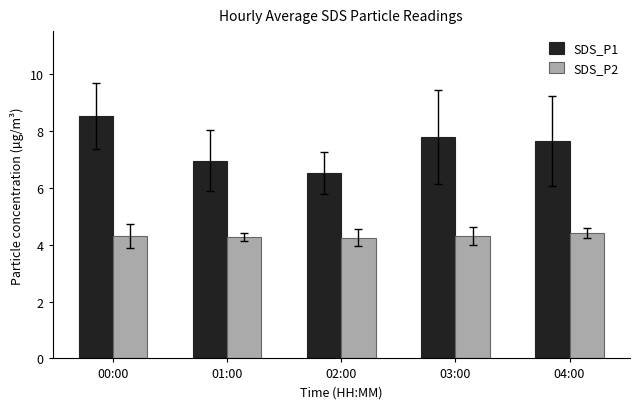

Which series has the widest spread of values?

SDS_P1